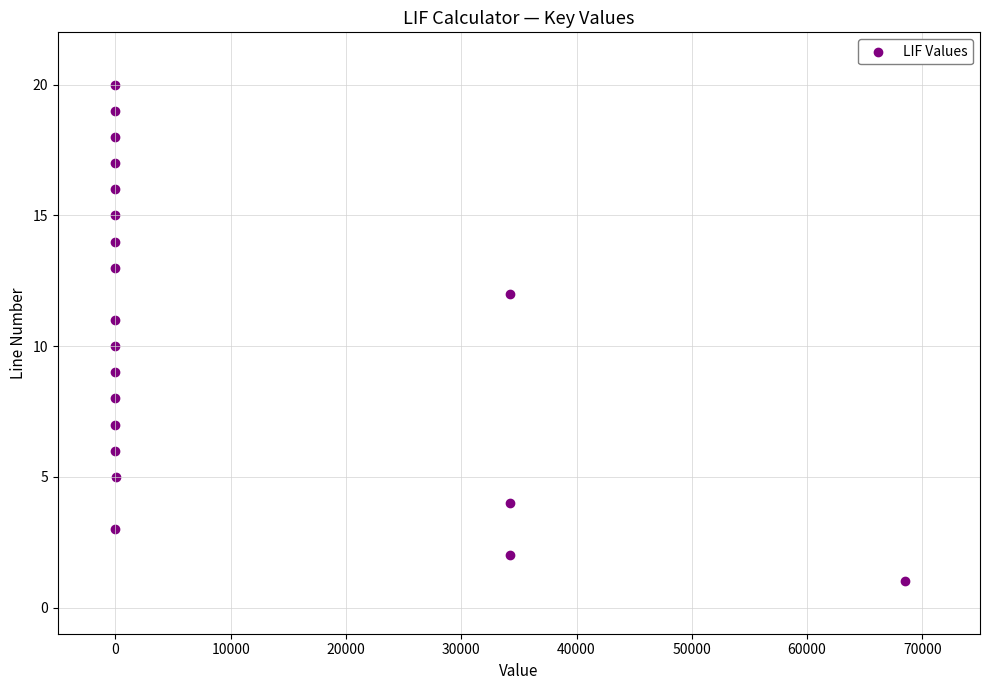

What is the range of Y values (max minus min)?

19